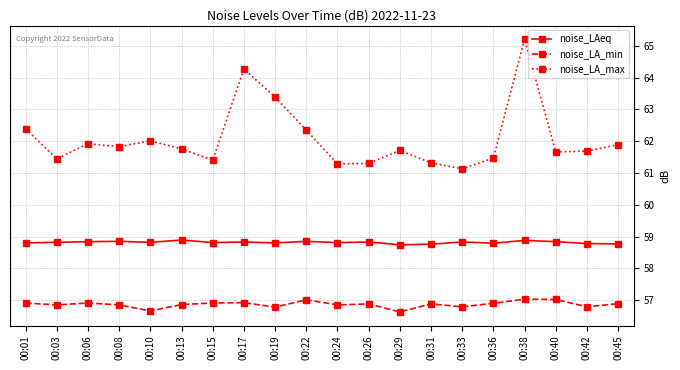

The value of noise_LAeq at 00:15 is 91.9. True or false?

False